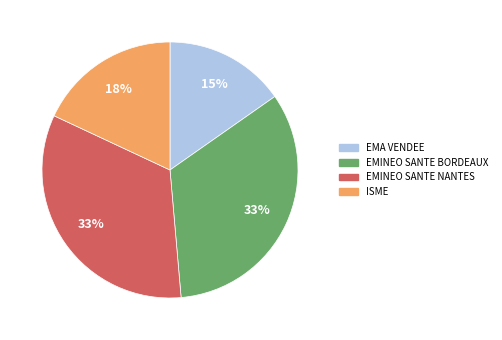

Is there a majority slice in this chart?

No